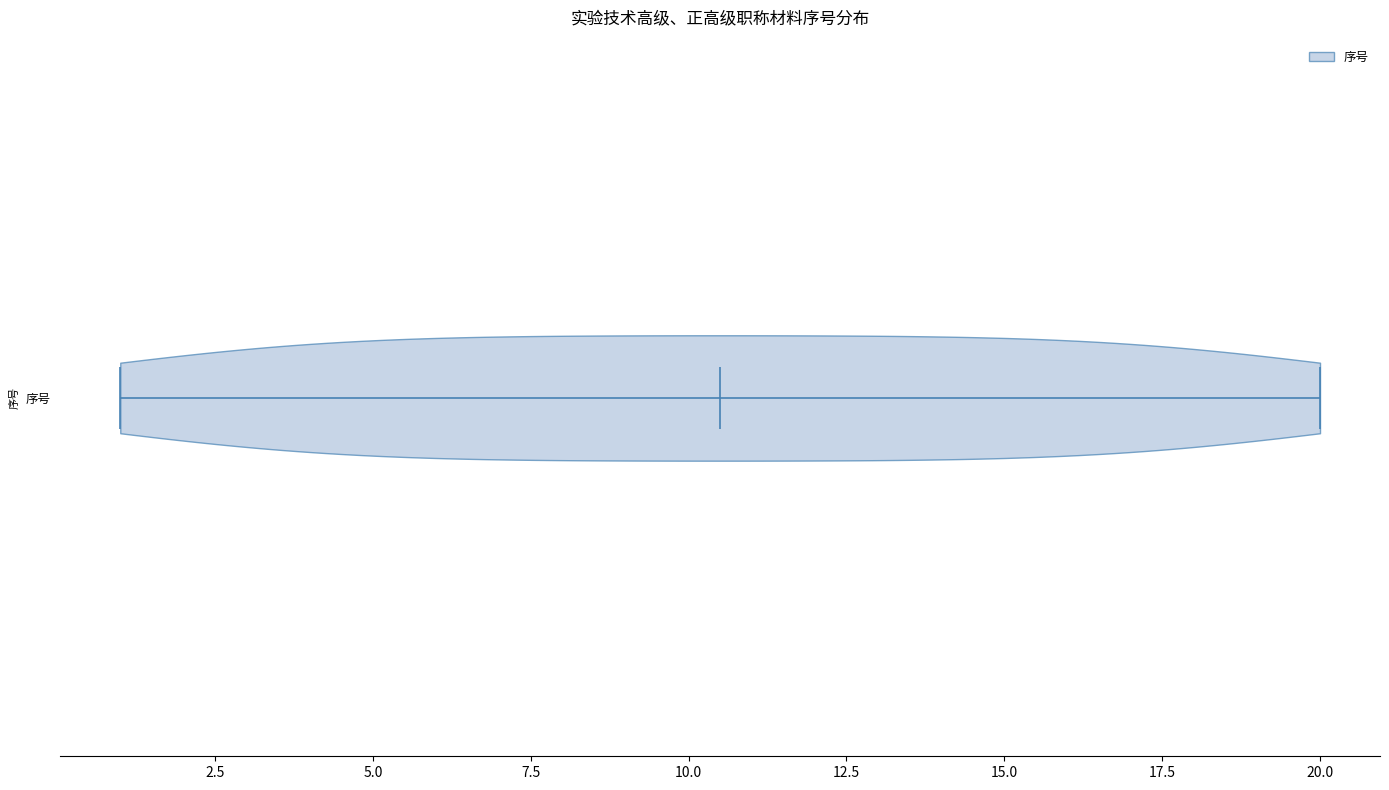

Read this violin plot against the x-axis: where its median line is, and the lowest and highest points the violin reaches. The values are not printed on the chart, so give them approximately, as read against the axis.

median line 10.5, lowest point 1.0, highest point 20.0